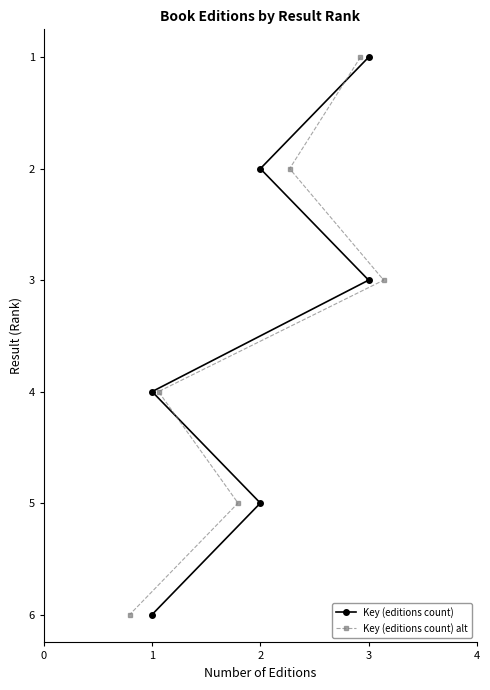

What is the maximum value for Key (editions count) alt?

6